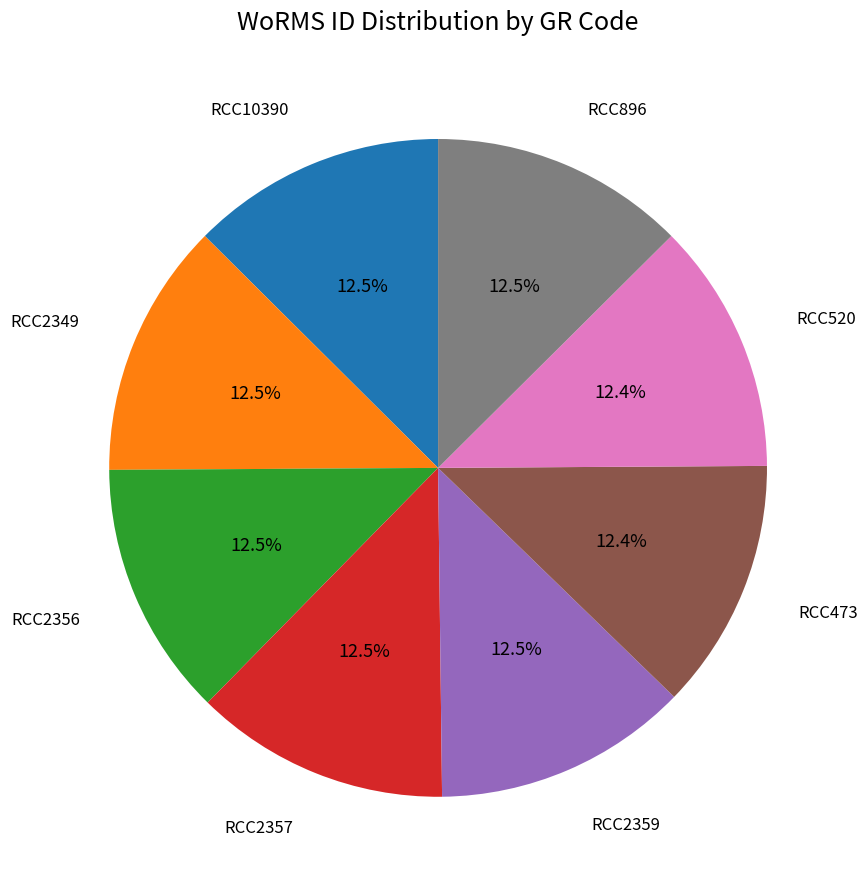

Does any single category account for the majority?

No